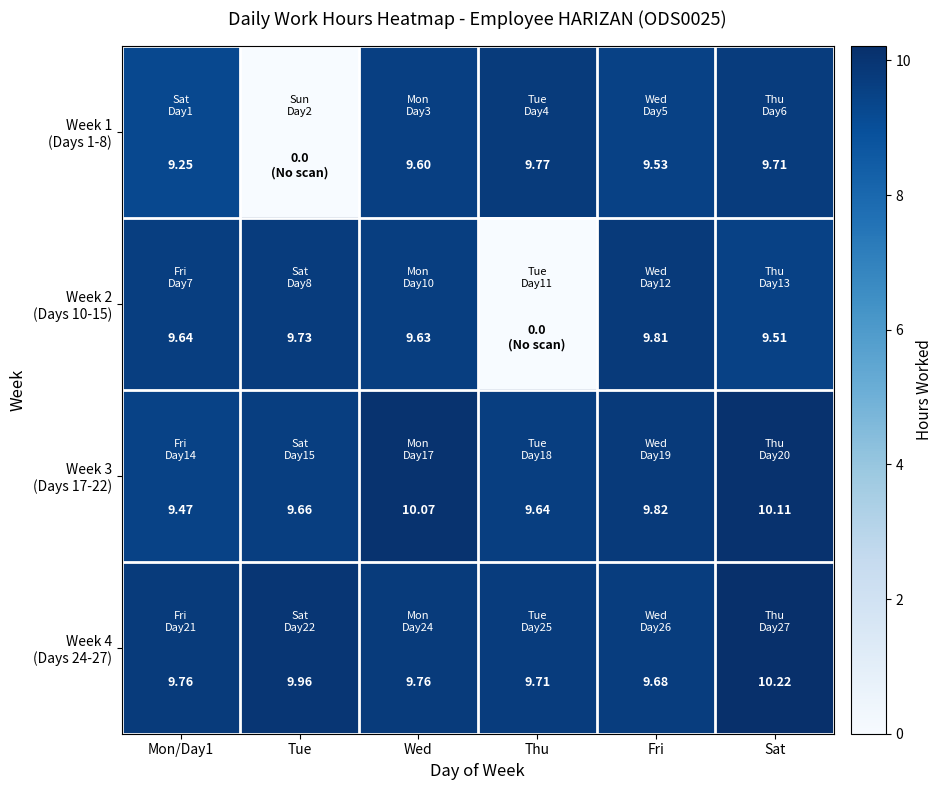

Is it true that Week 2 (Days 10-15) equals 9.6 at Mon/Day1?

True